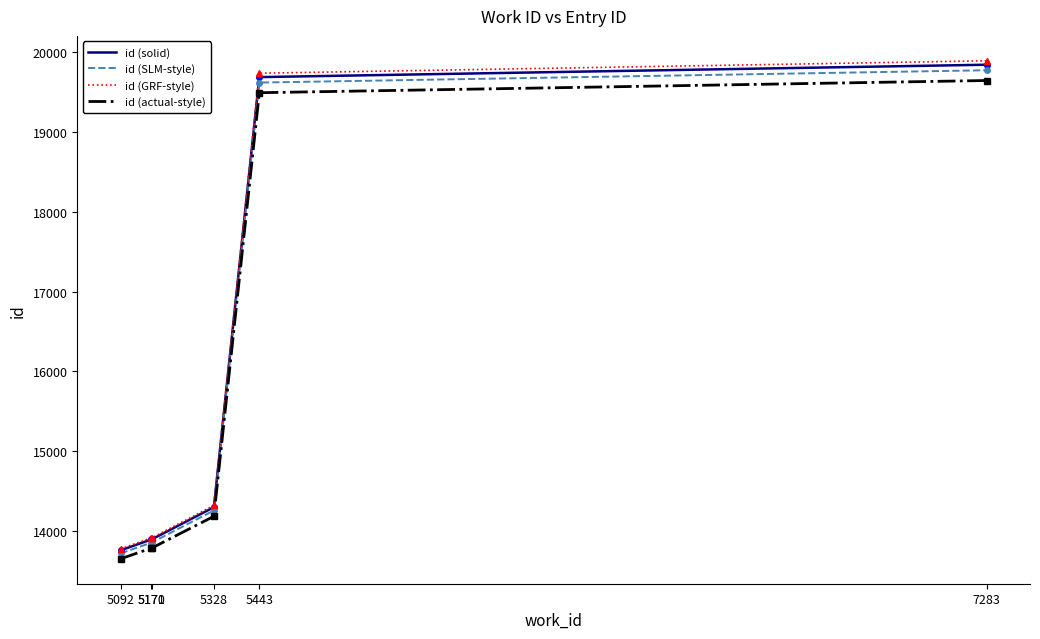

What is the approximate value of id (solid) at 5171?

13899.0